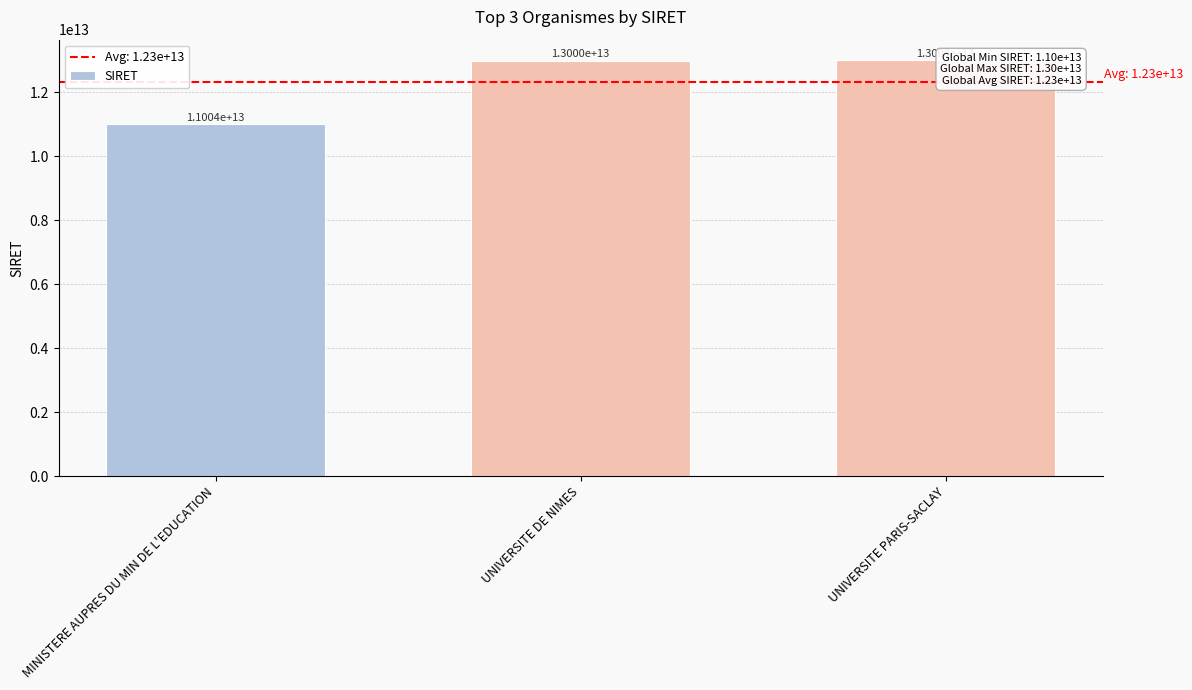

The value at UNIVERSITE DE NIMES is 22565243591265. True or false?

False